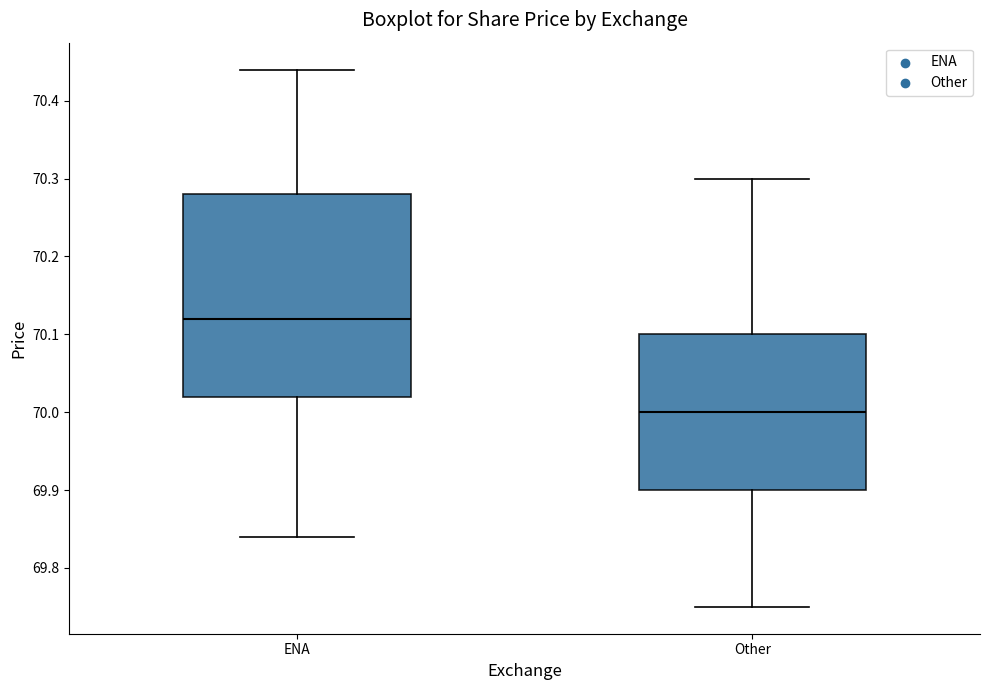

Which box has the lowest median line?

Other